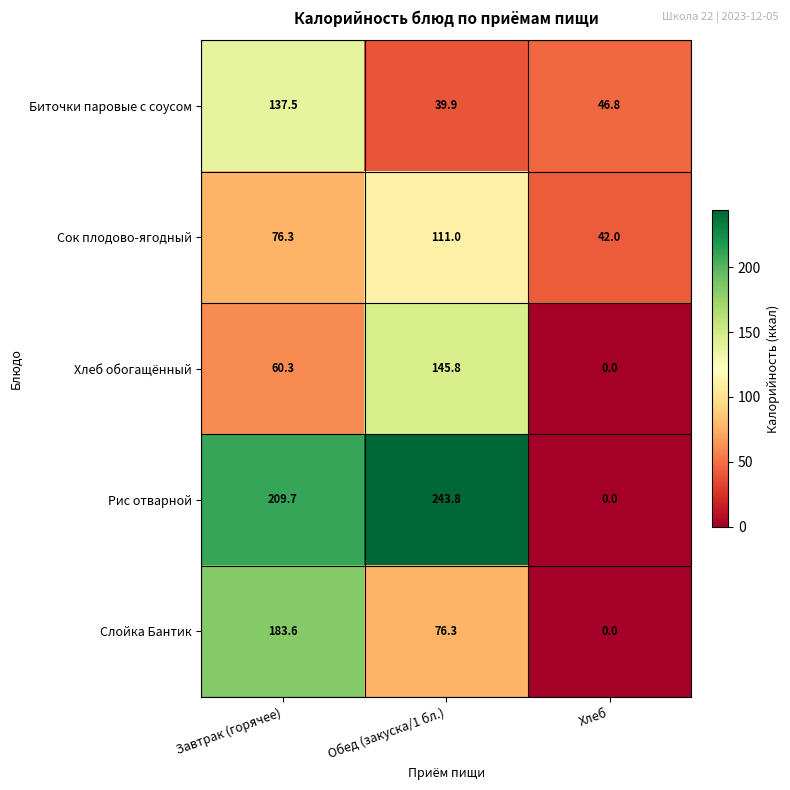

What is the average value of the Сок плодово-ягодный series?

76.4